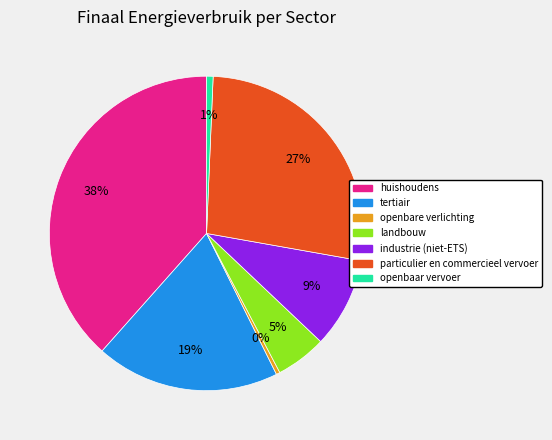

Does landbouw account for over 50% of the chart?

No